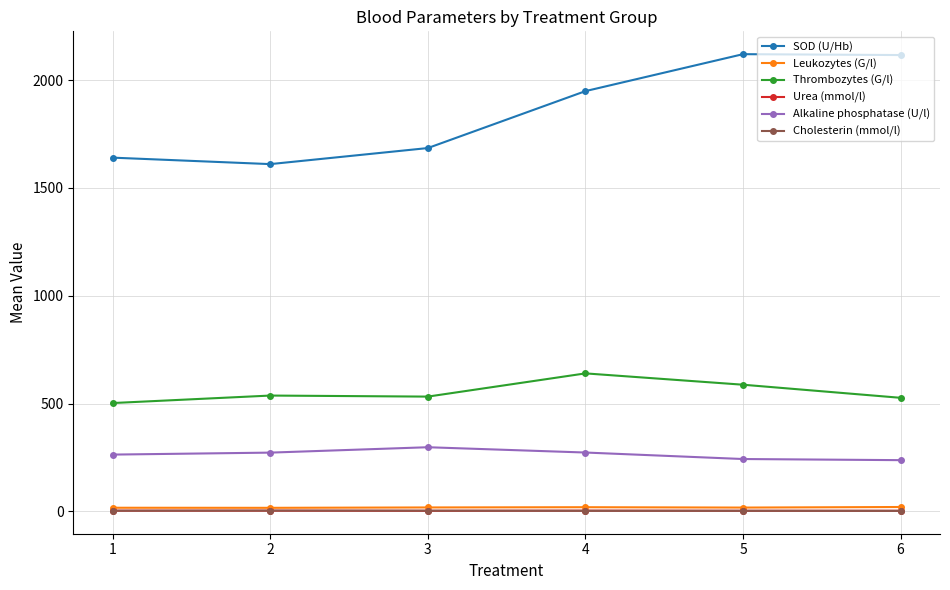

Between 1 and 6, which series saw the biggest shift?

SOD (U/Hb)